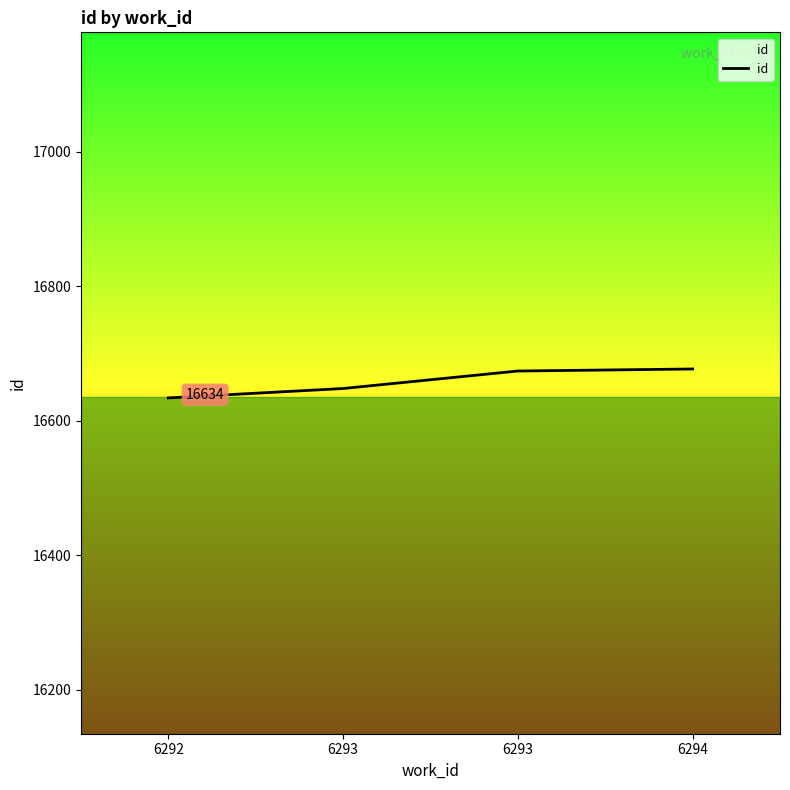

Rank the categories by value from lowest to highest.

6292, 6293, 6293, 6294